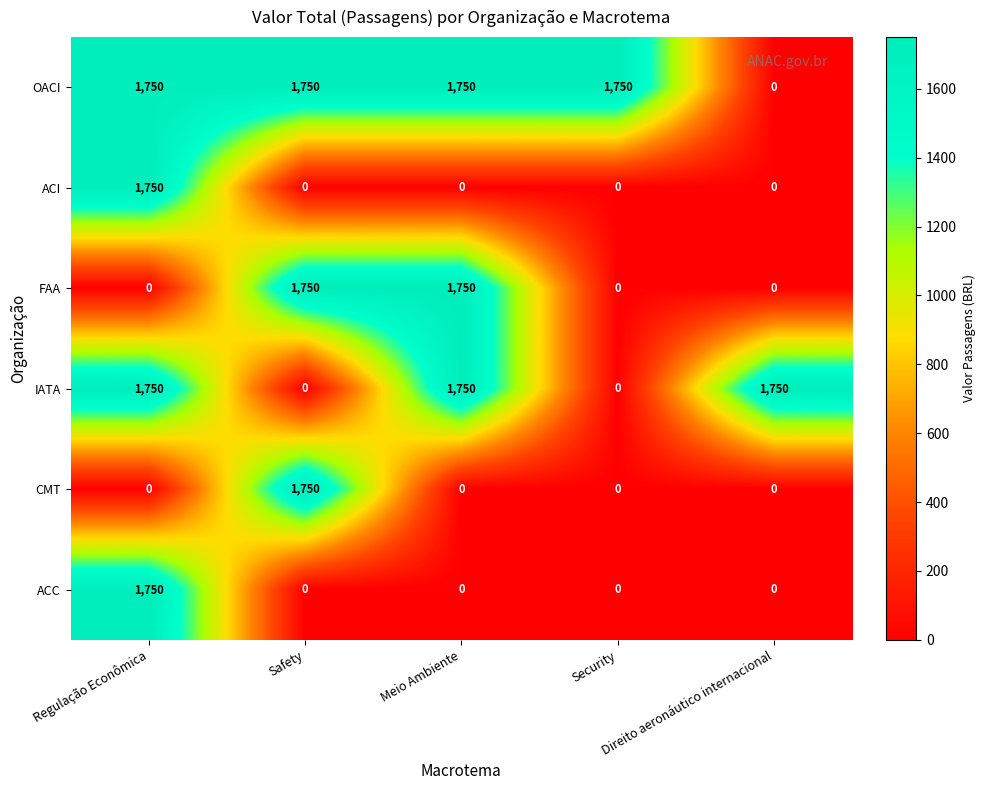

What is the greatest value displayed?

1750